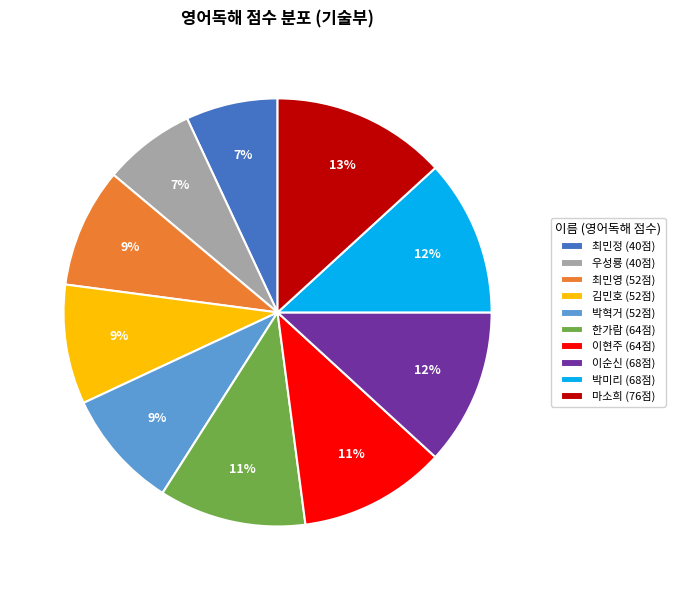

Is there any slice that represents more than half of the pie?

No